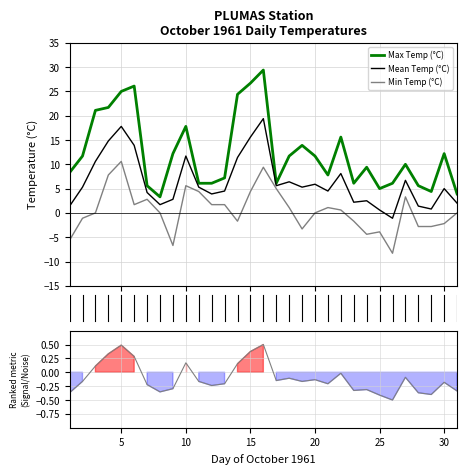

True or false: Max Temp (°C) and Mean Temp (°C) intersect in this chart.

False